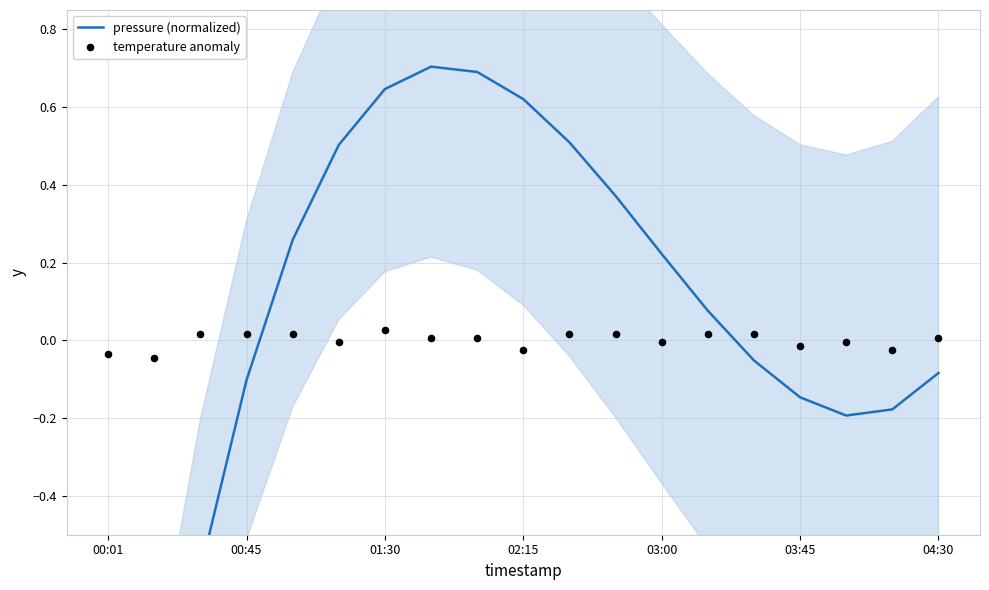

At which category is the sum across all series the highest?

7